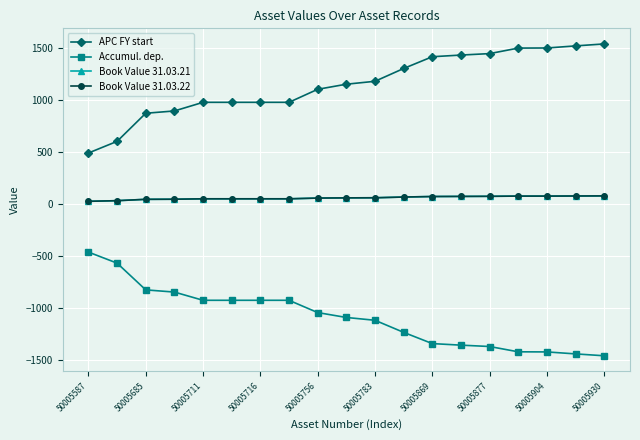

Which category has the highest value in the Accumul. dep. series?

50005587